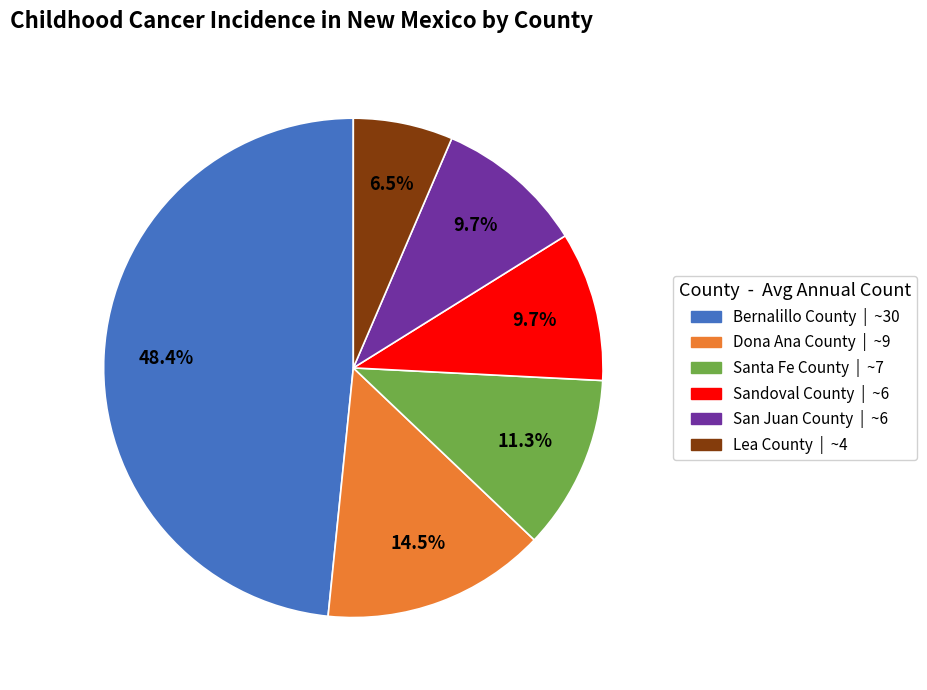

To the nearest percent, what is the combined percentage of San Juan County and Bernalillo County?

58%